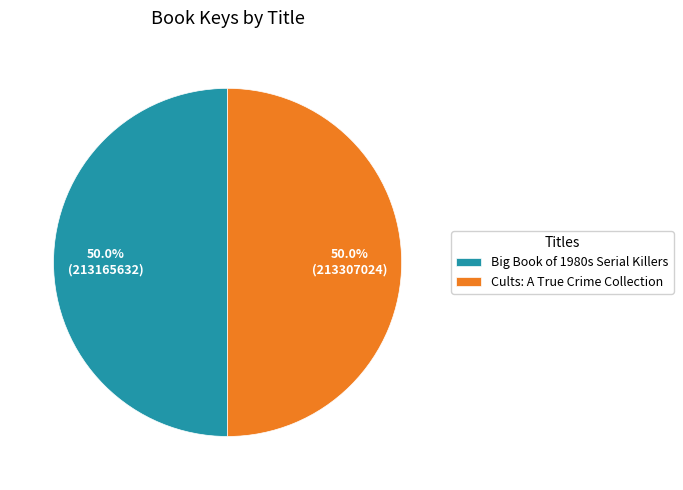

Count the number of slices in the pie.

2